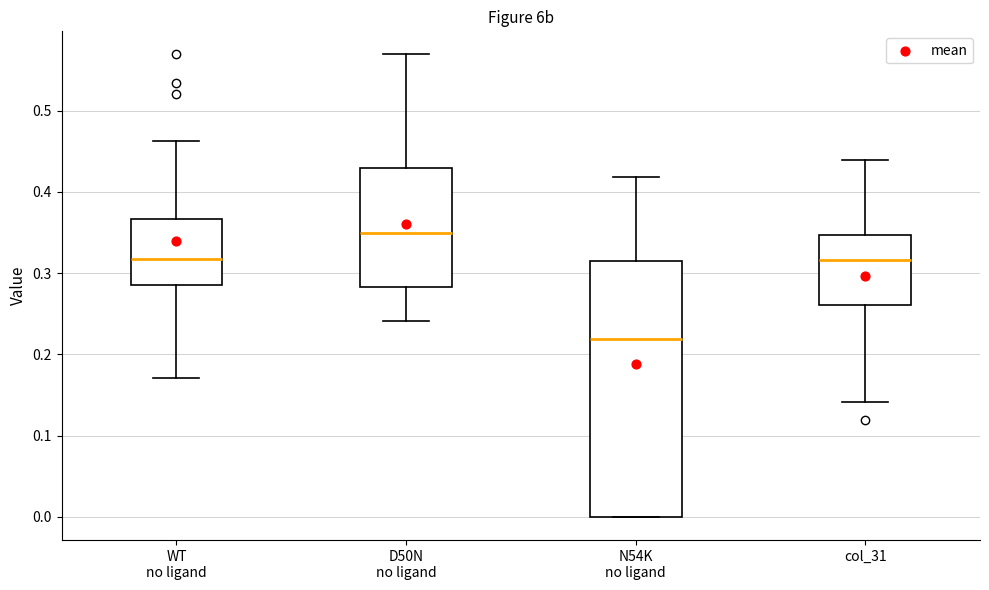

Which box has the highest median line?

D50N no ligand